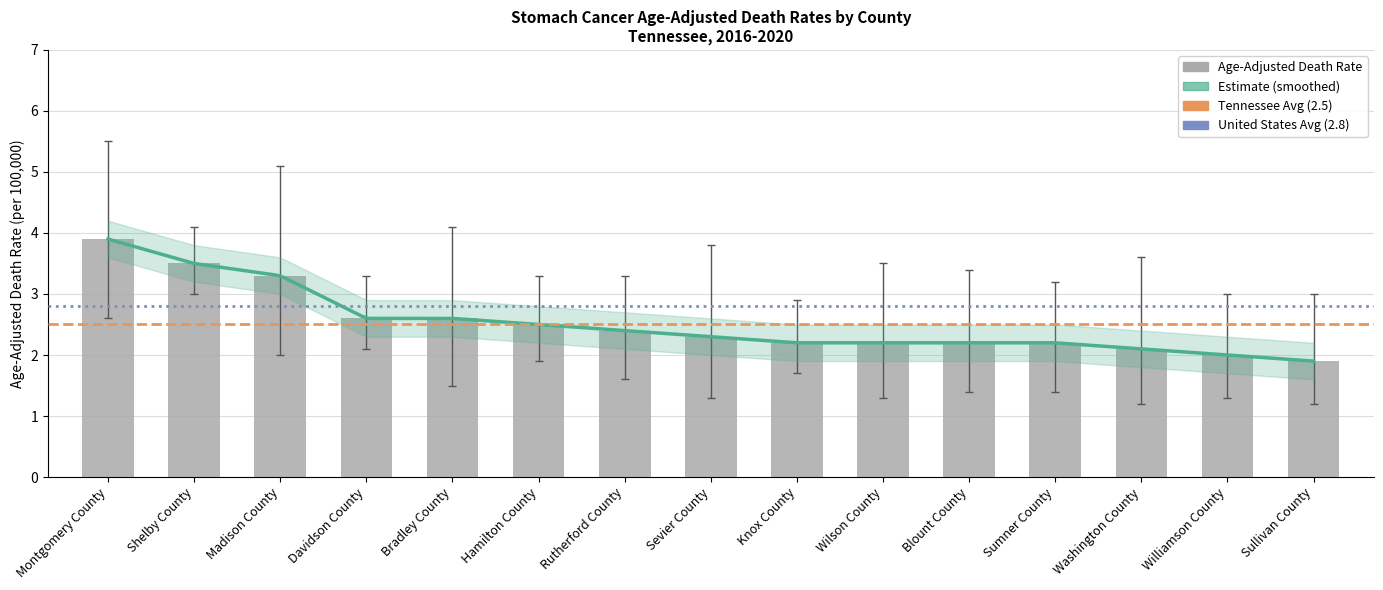

What is the label of the 9th bar from the left?

Knox County